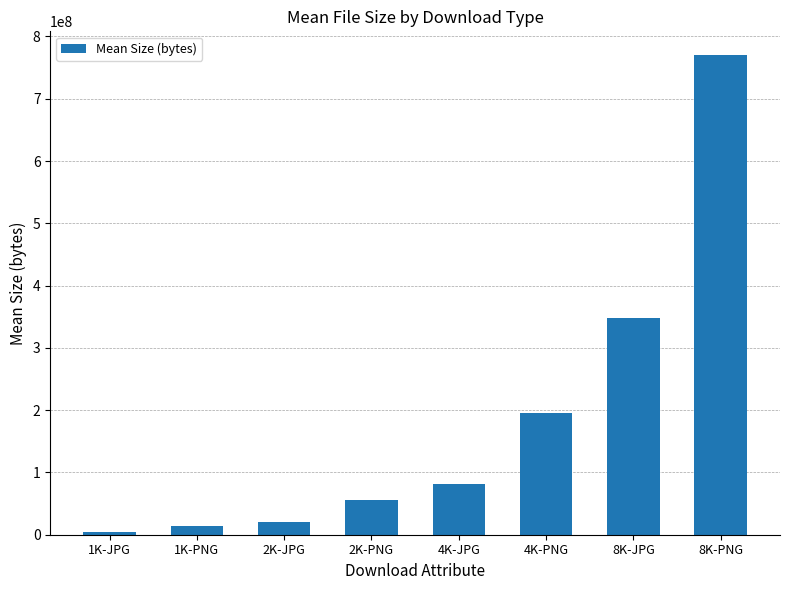

How many bars are there in total?

8